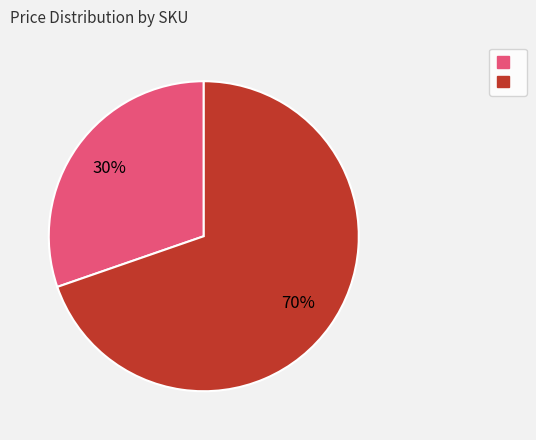

Is there any slice that represents more than half of the pie?

Yes